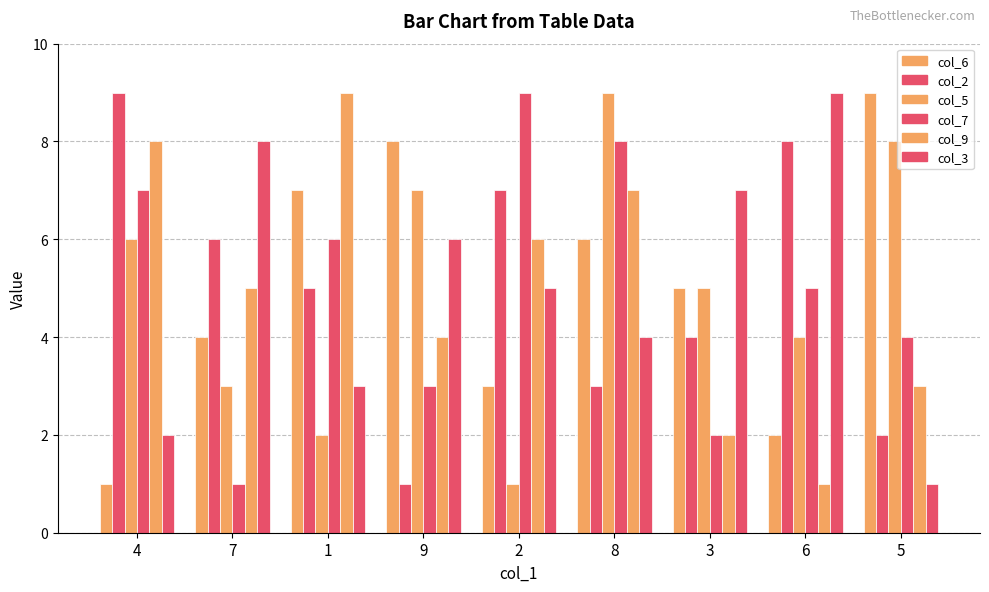

Read the col_7 value at 7.

1